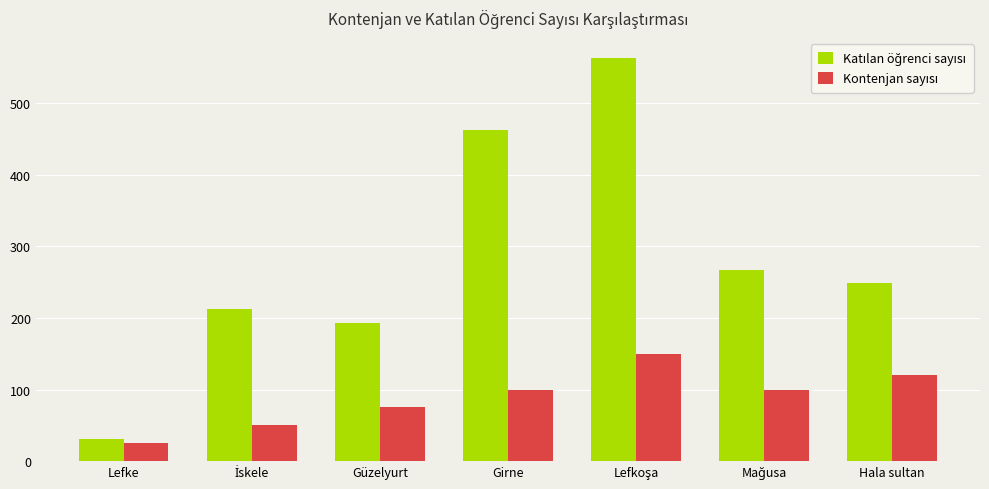

Which label corresponds to the smallest value in the chart?

Lefke